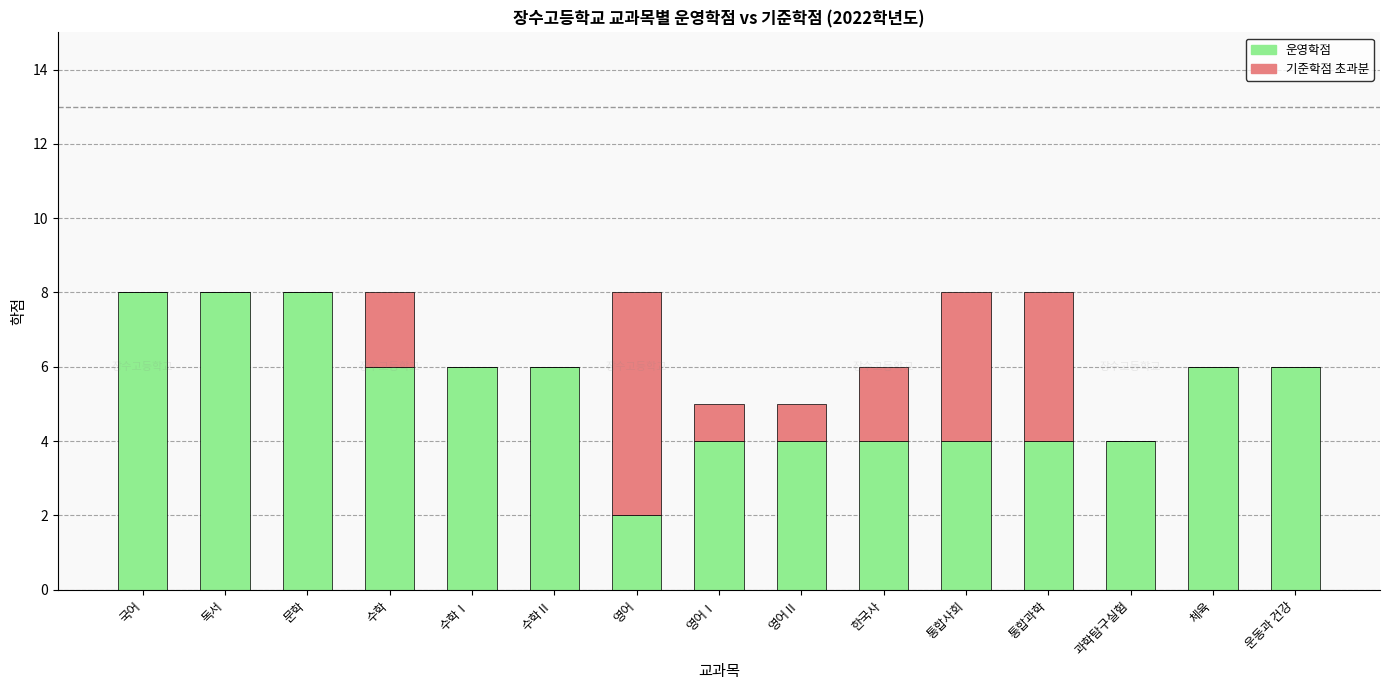

The 운영학점 series shows 2 at 영어. True or false?

True